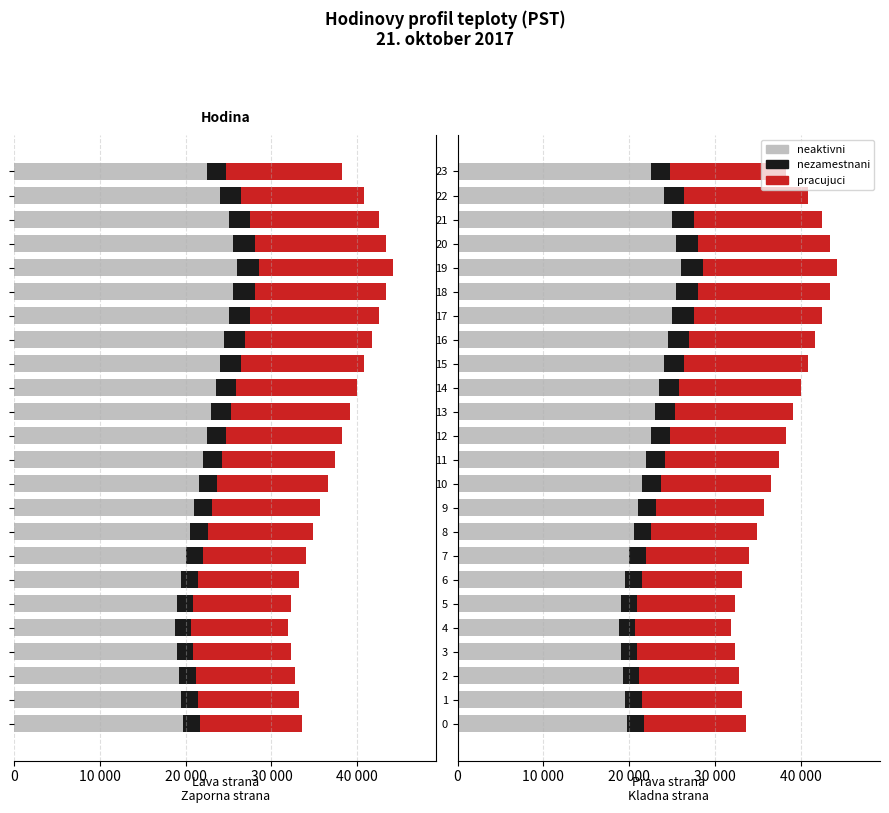

At how many categories does at least one series exceed 13391?

24